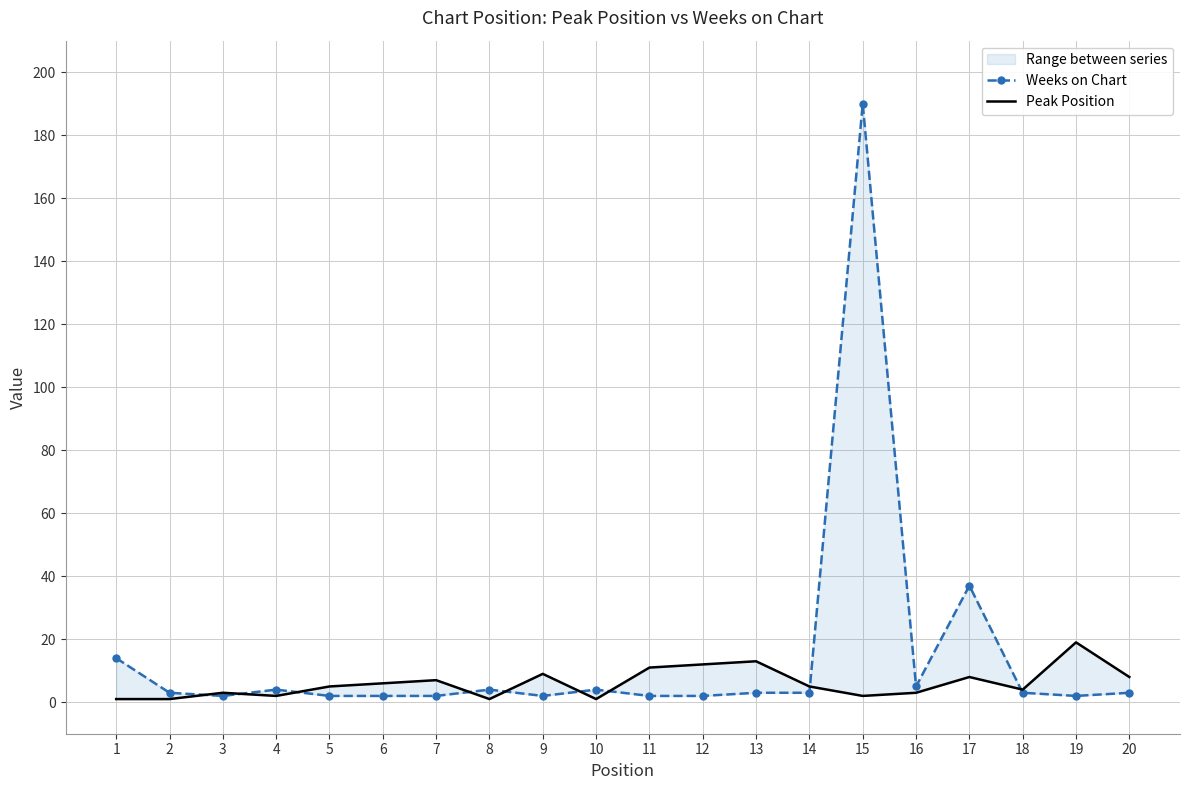

Reading right to left, transcribe all the data shown in this chart.

Weeks on Chart: 20=3	19=2	18=3	17=37	16=5	15=190	14=3	13=3	12=2	11=2	10=4	9=2	8=4	7=2	6=2	5=2	4=4	3=2	2=3	1=14
Peak Position: 20=8	19=19	18=4	17=8	16=3	15=2	14=5	13=13	12=12	11=11	10=1	9=9	8=1	7=7	6=6	5=5	4=2	3=3	2=1	1=1